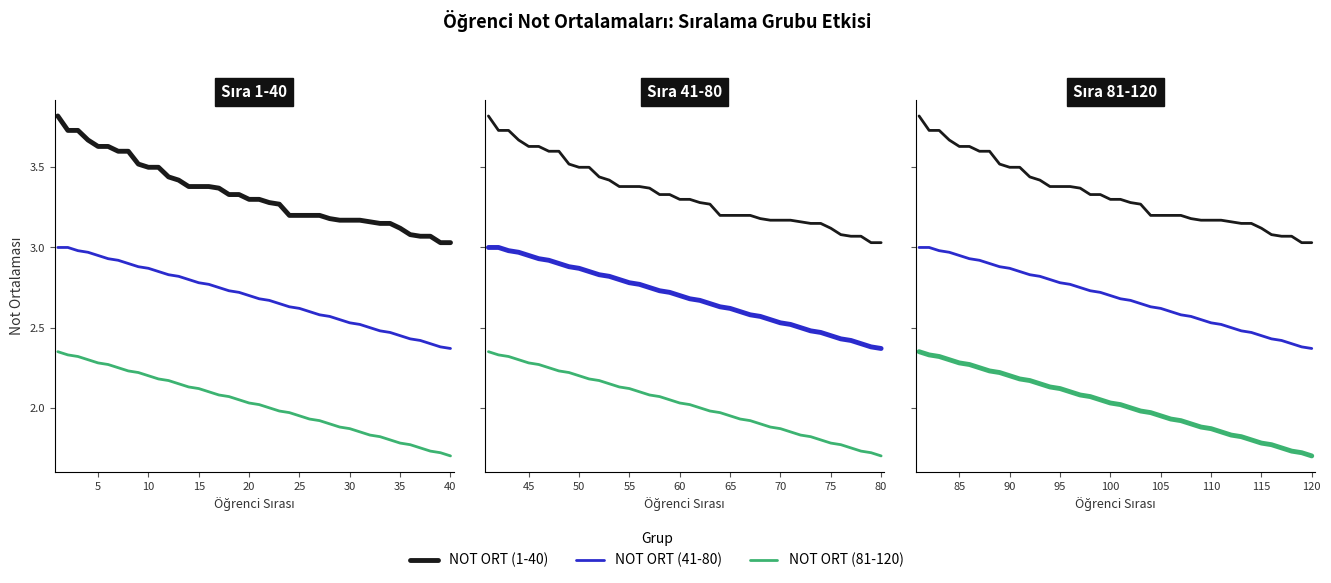

Is this an area chart (filled region under the line)?

No